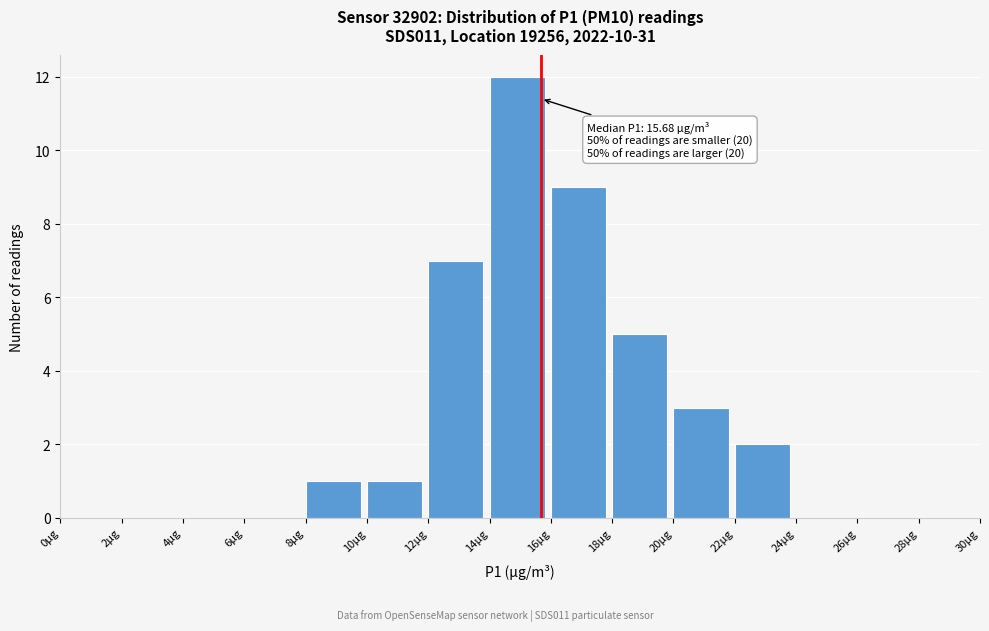

Which range on the x-axis has the tallest bar?

14 to 16